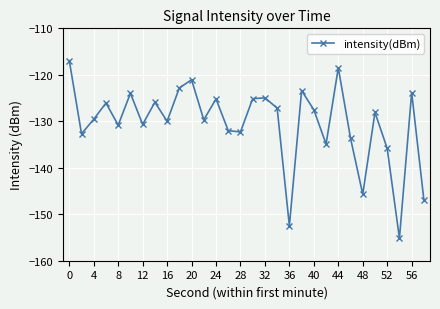

What is the average value?

-130.4